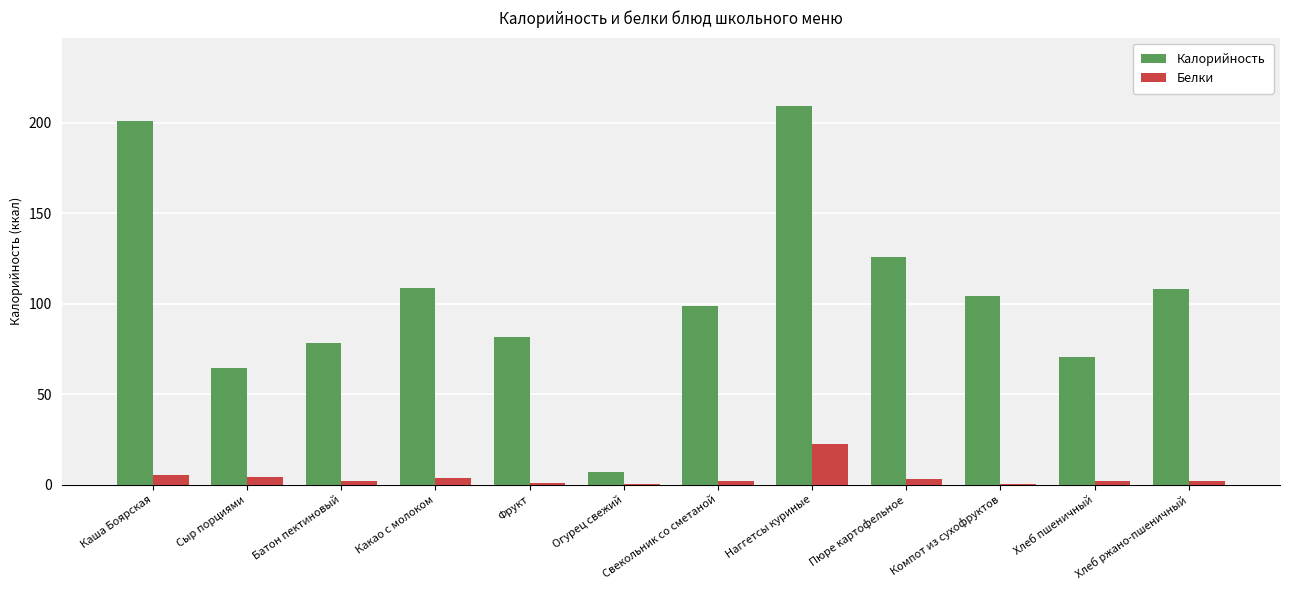

True or false: Калорийность has a value of 36.1 at Сыр порциями.

False